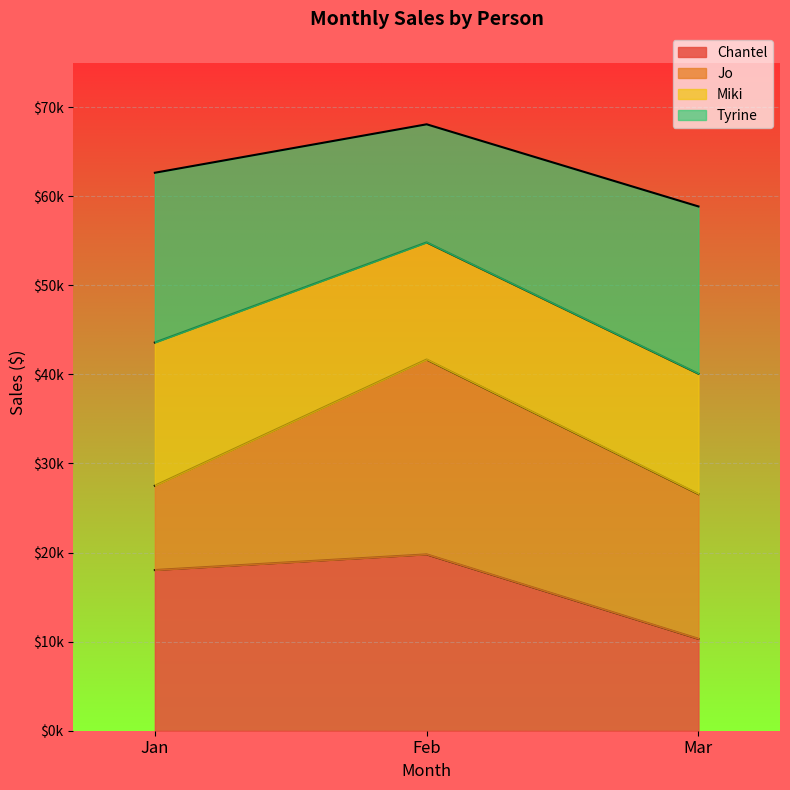

What are all the series names shown in the legend?

Chantel, Jo, Miki, Tyrine